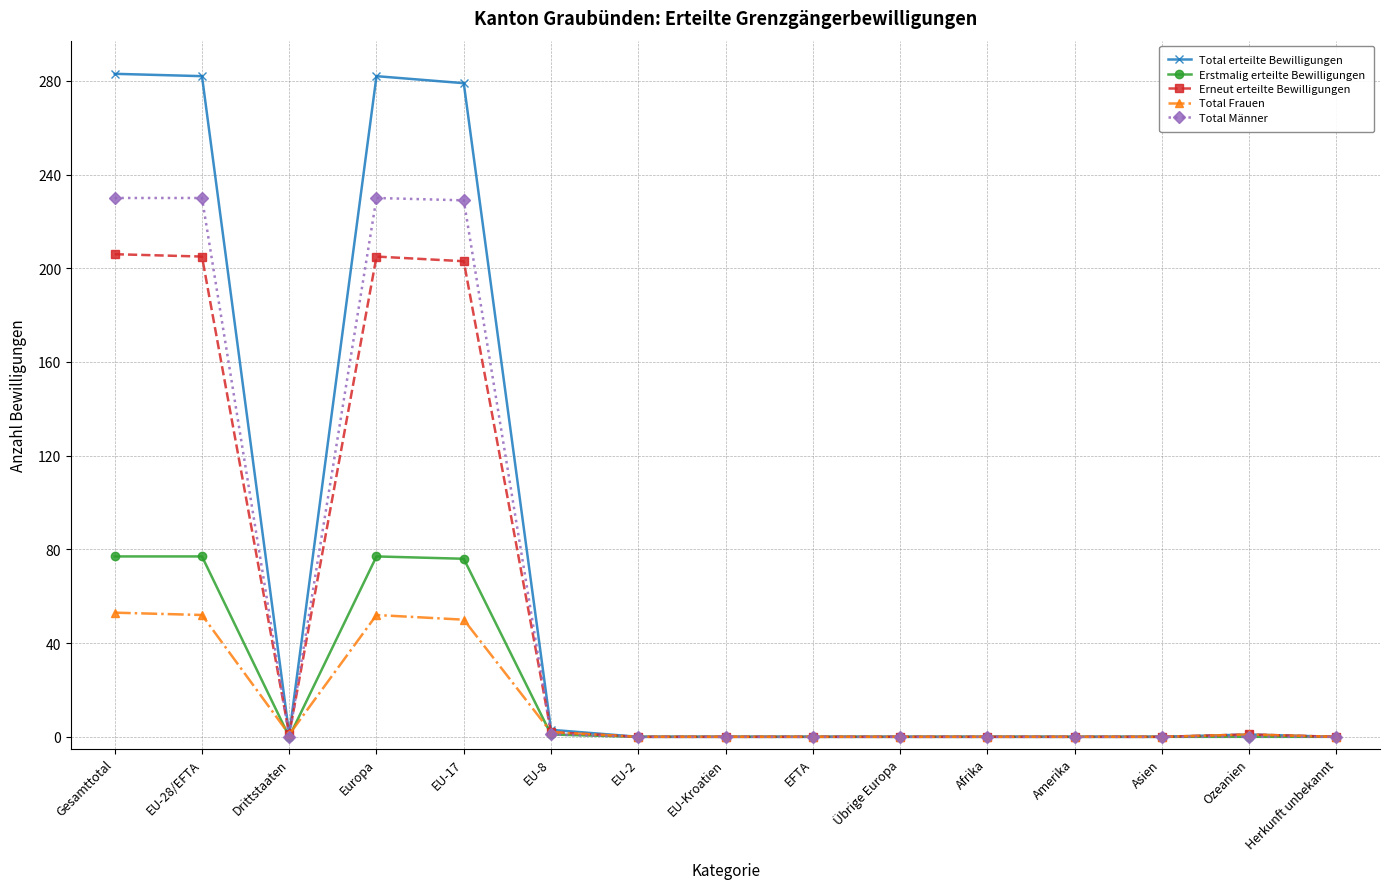

What is the difference between the second highest and minimum values in the Total erteilte Bewilligungen series?

282